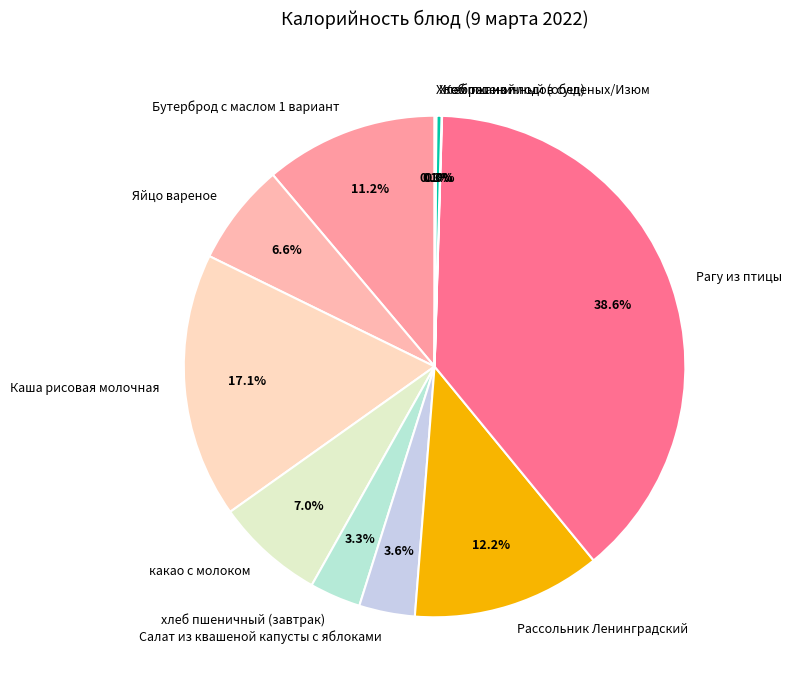

Which slice is the largest?

Рагу из птицы